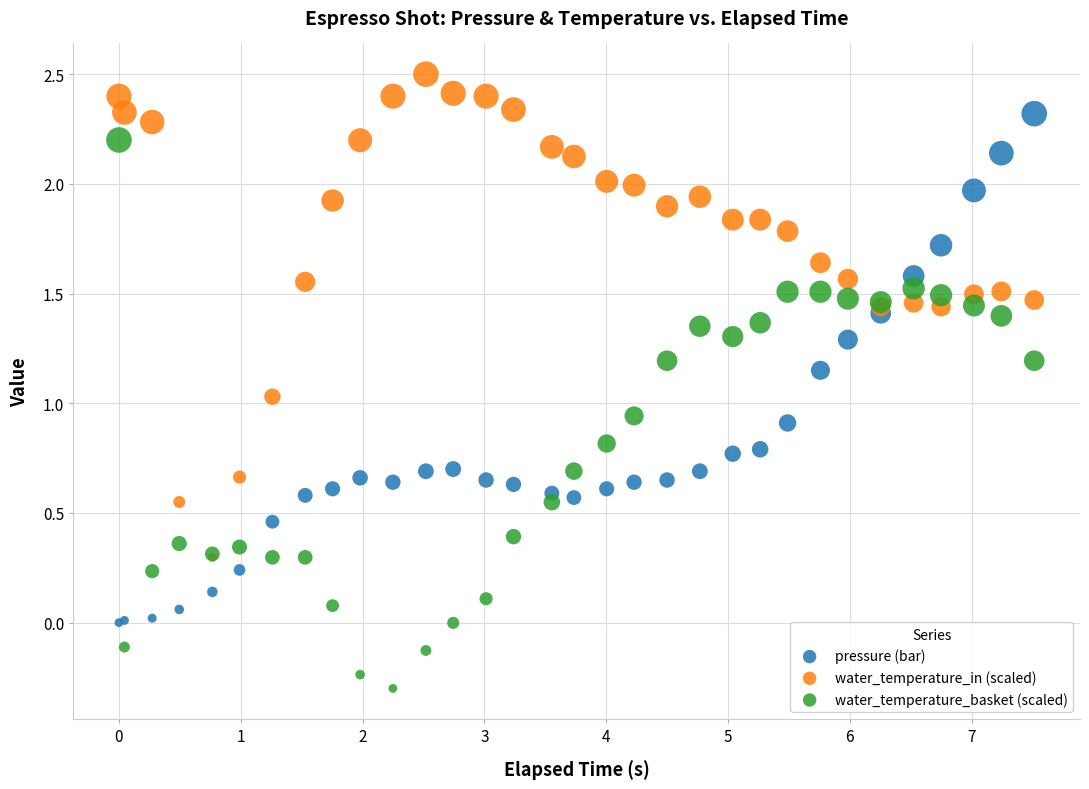

What are all the series names shown in the legend?

pressure (bar), water_temperature_in (scaled), water_temperature_basket (scaled)